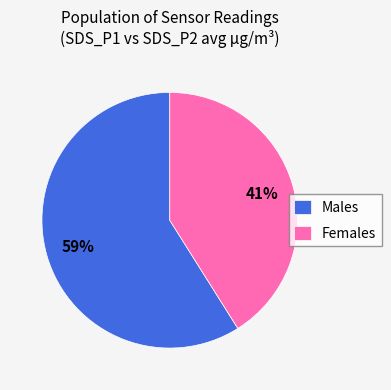

Which slice represents more than half of the pie?

Males